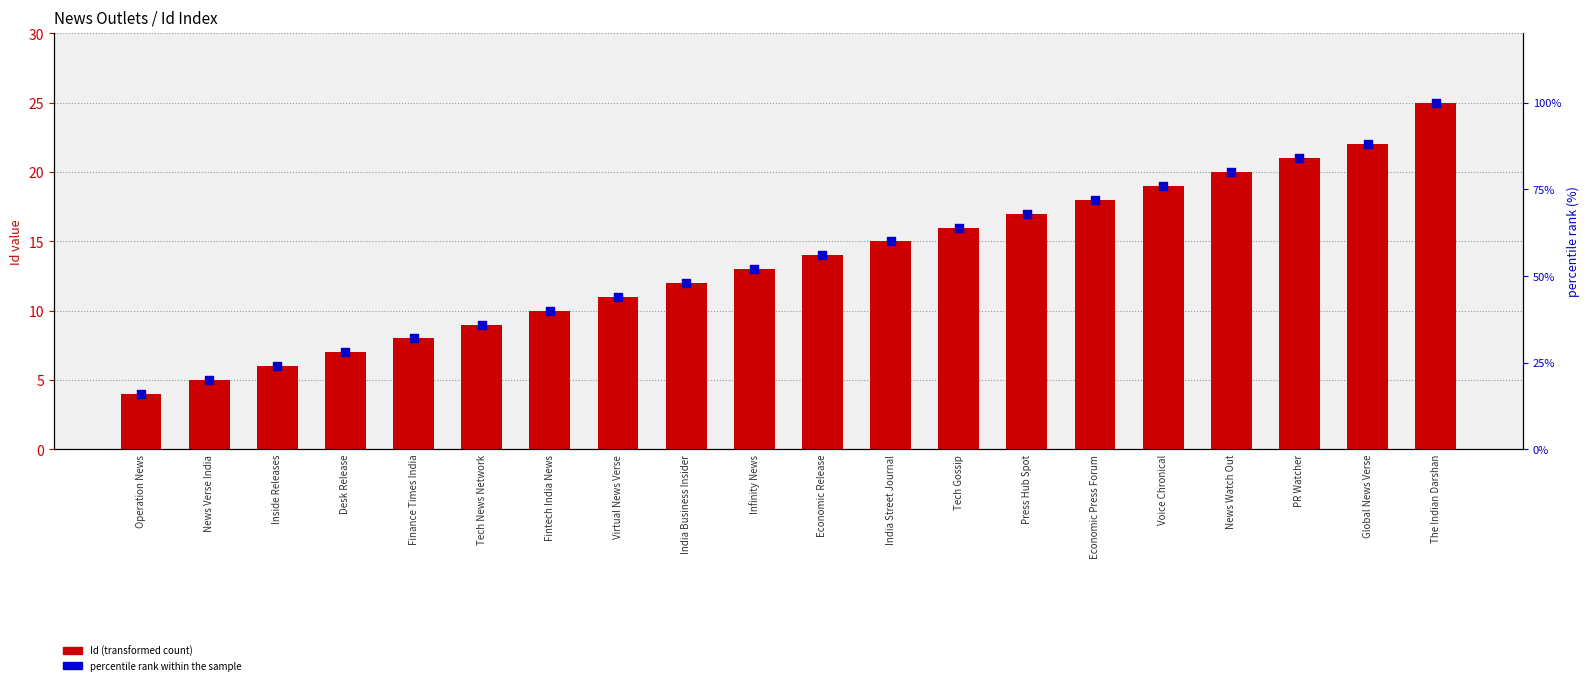

What are all the series names shown in the legend?

Id (transformed count), percentile rank within the sample